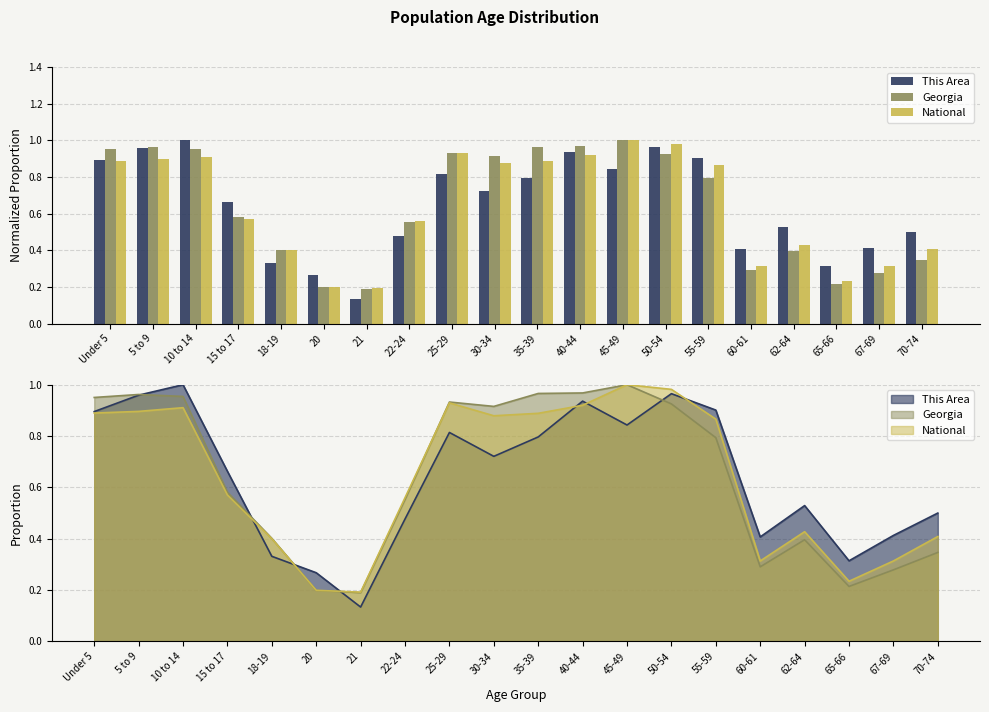

The This Area series shows 0.8 at 22-24. True or false?

False